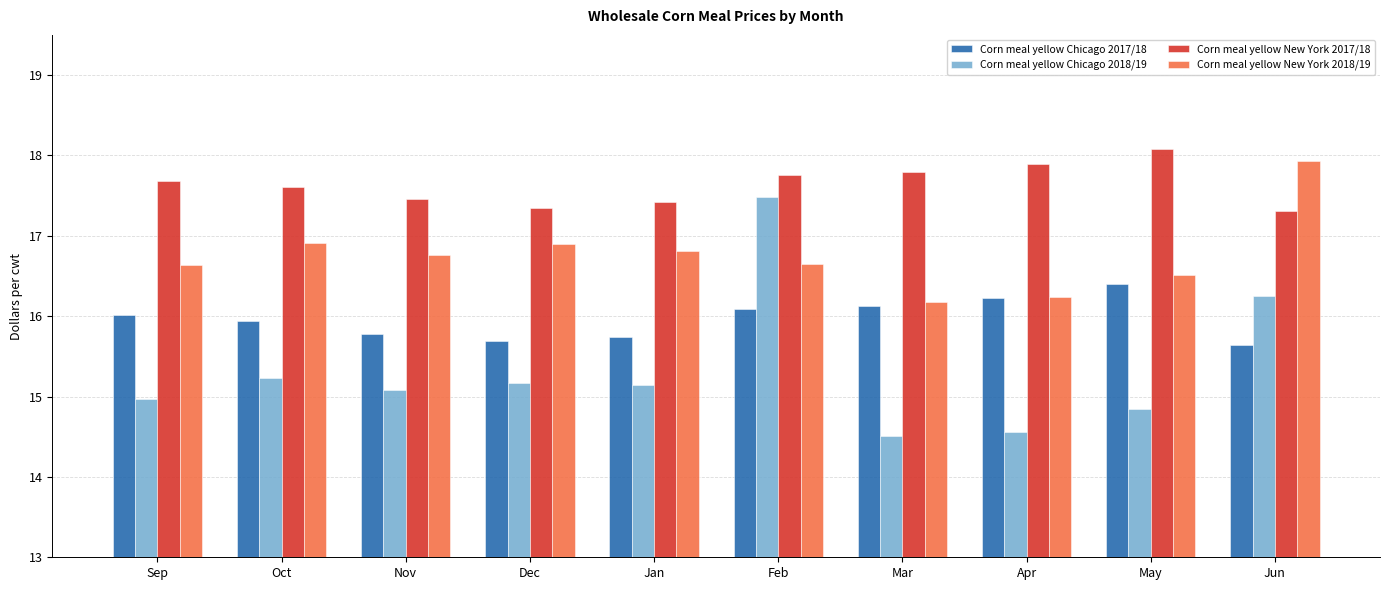

At how many categories does at least one series exceed 15?

10